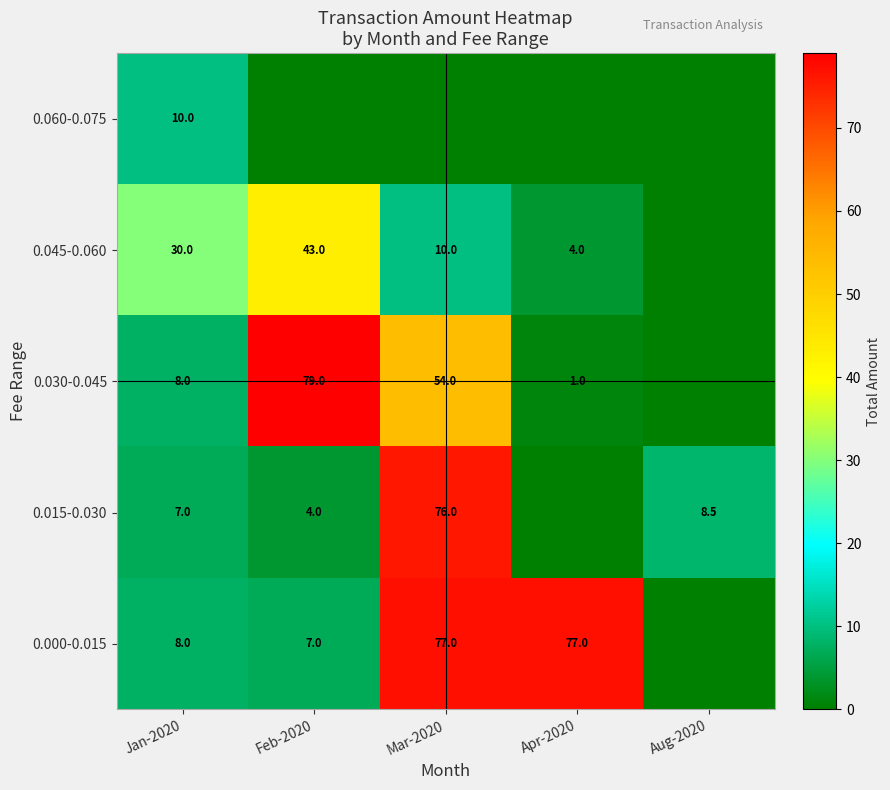

Is it true that 0.060-0.075 equals 5.4 at Jan-2020?

False